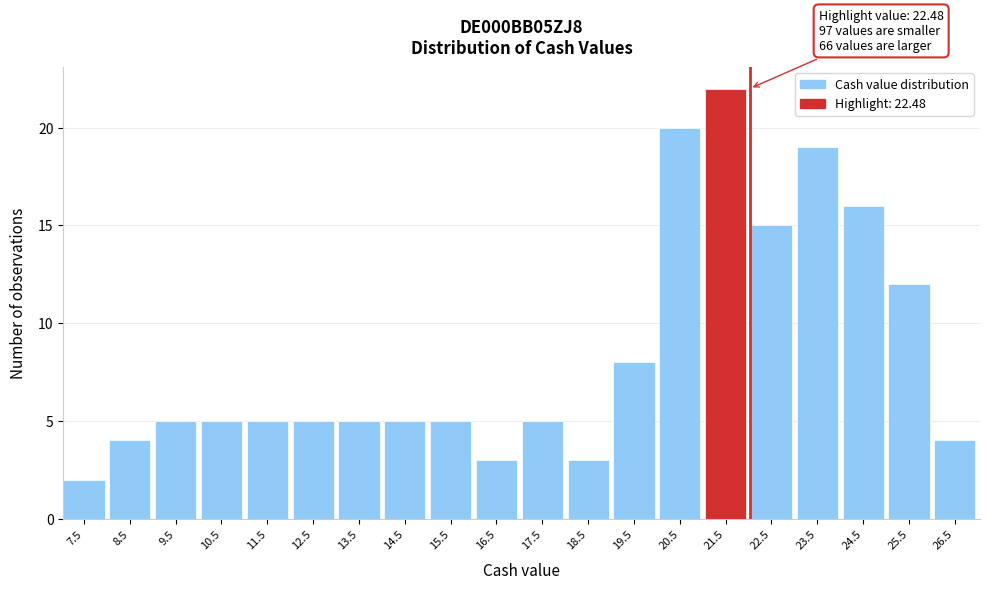

Reading left to right, list all the values displayed in this chart.

2	4	5	5	5	5	5	5	5	3	5	3	8	20	22	15	19	16	12	4